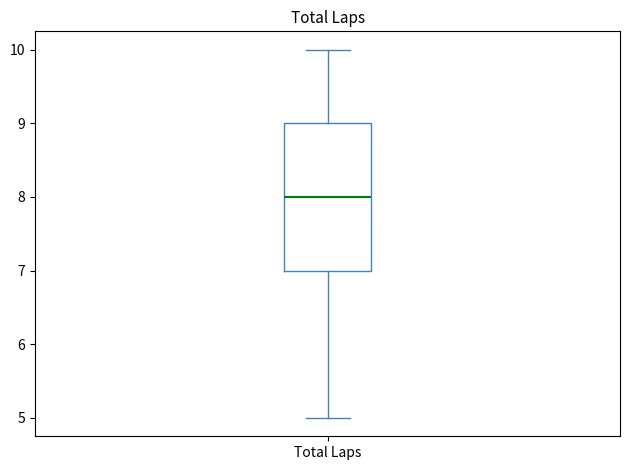

Read this box plot against the y-axis: the position of the median line, the range covered by the box, and the ends of both whiskers. The values are not printed on the chart, so give them approximately, as read against the axis.

median 8, box 7 to 9, whiskers 5 to 10